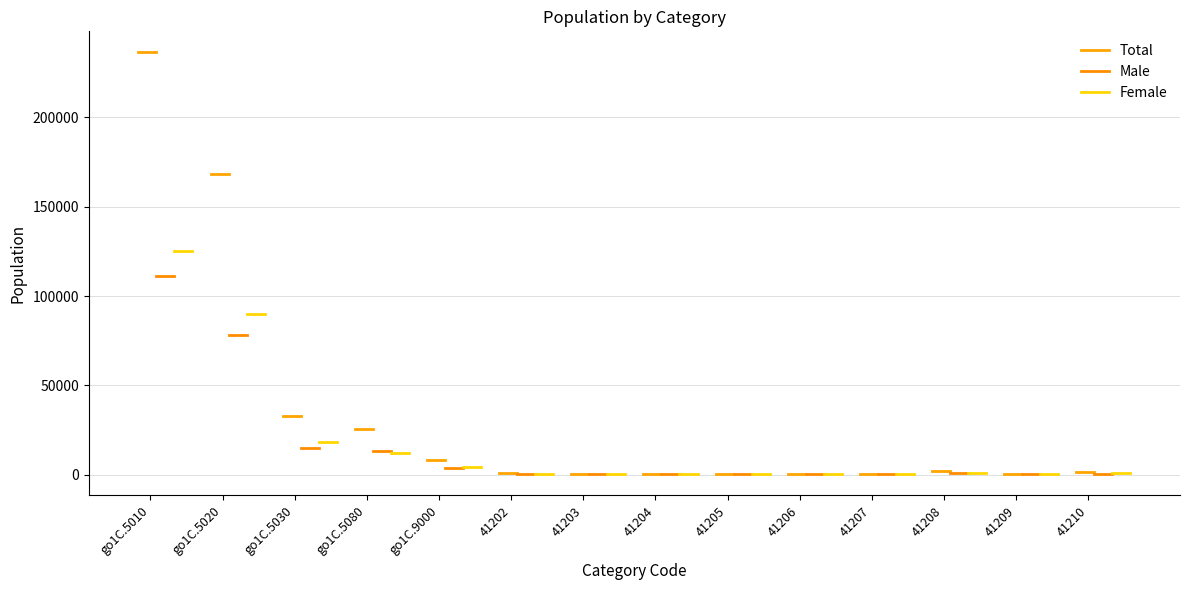

What is the value of the Female point at the 1st from the left?

124919